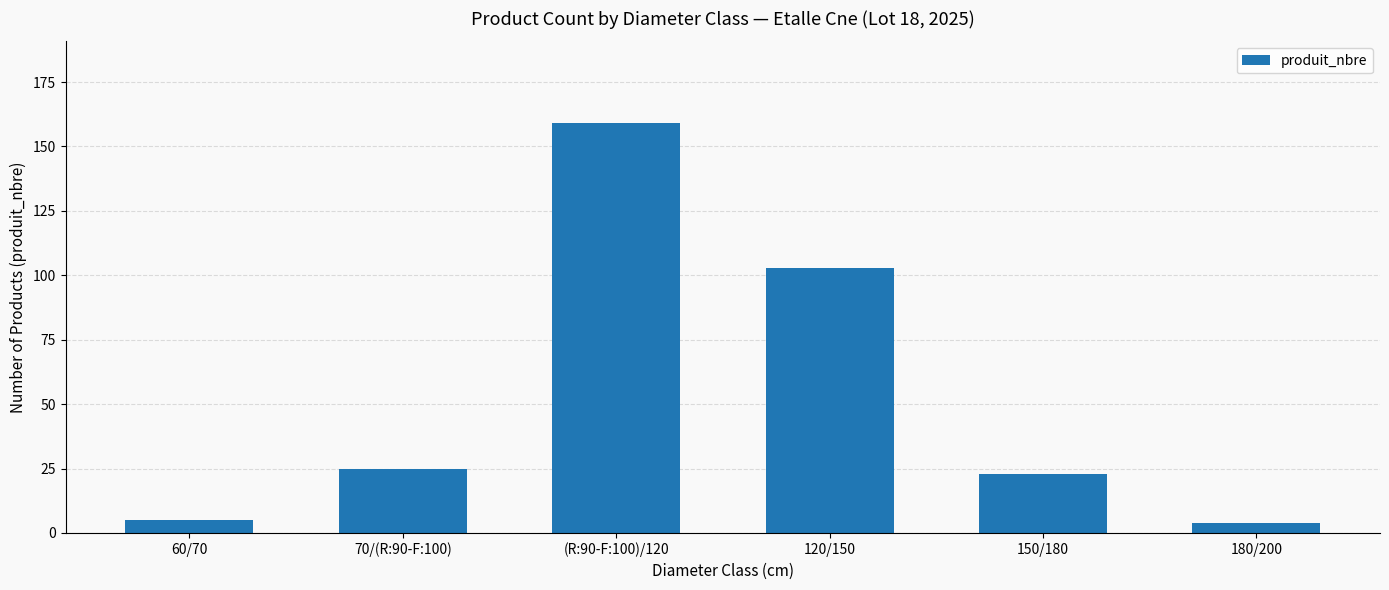

True or false: the data shows 4 at 180/200.

True